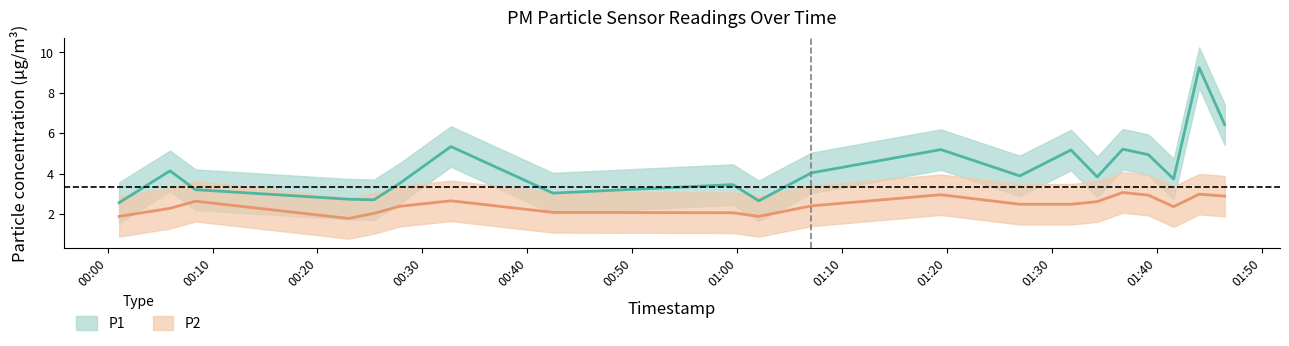

How many distinct data groups are displayed?

2